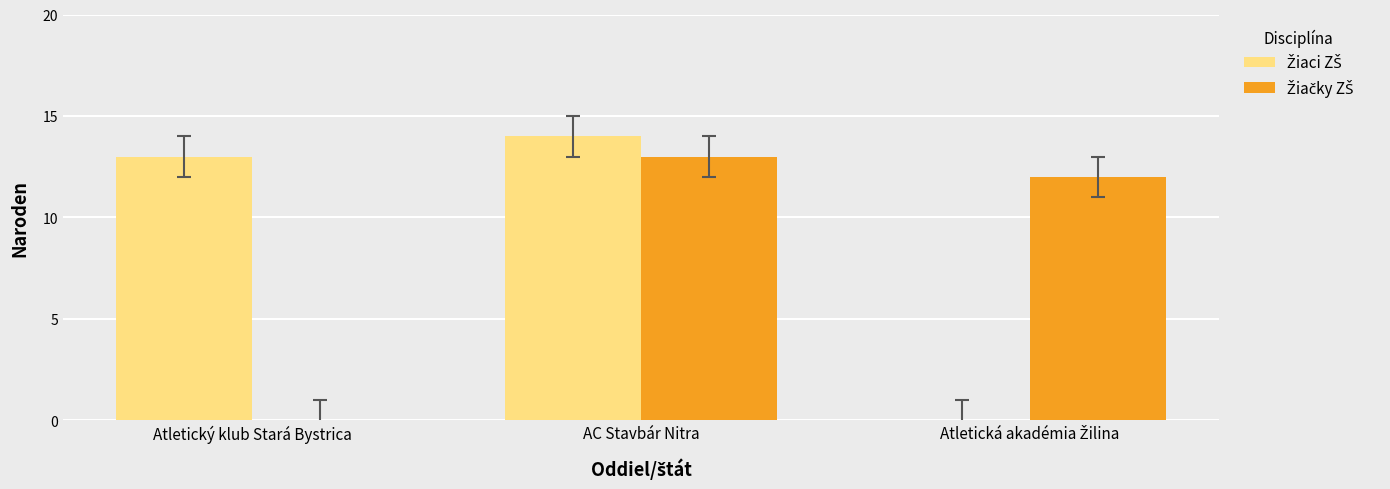

At which category is the sum across all series the highest?

AC Stavbár Nitra